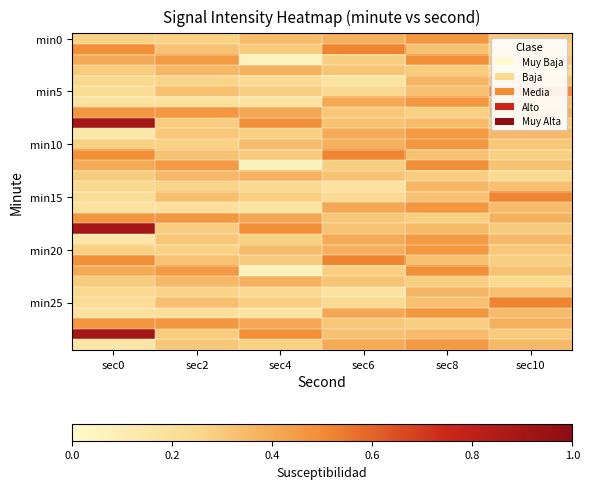

Between sec4 and sec2, which is larger?

sec4